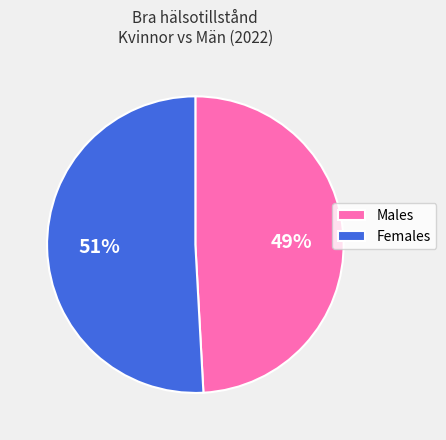

How many slices are in this pie chart?

2